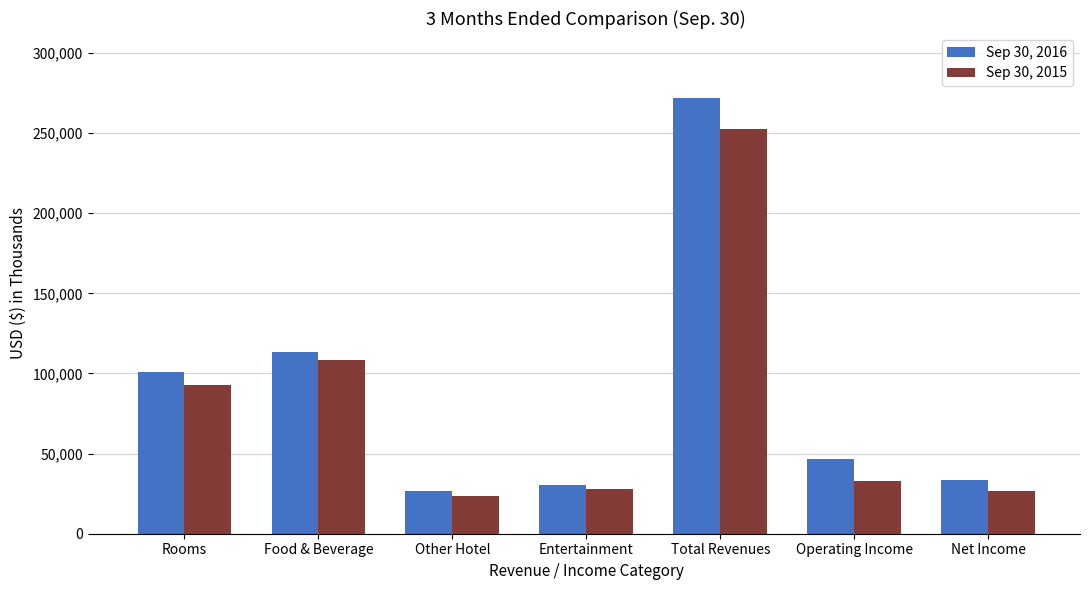

Is it true that Sep 30, 2016 equals 26834 at Other Hotel?

True